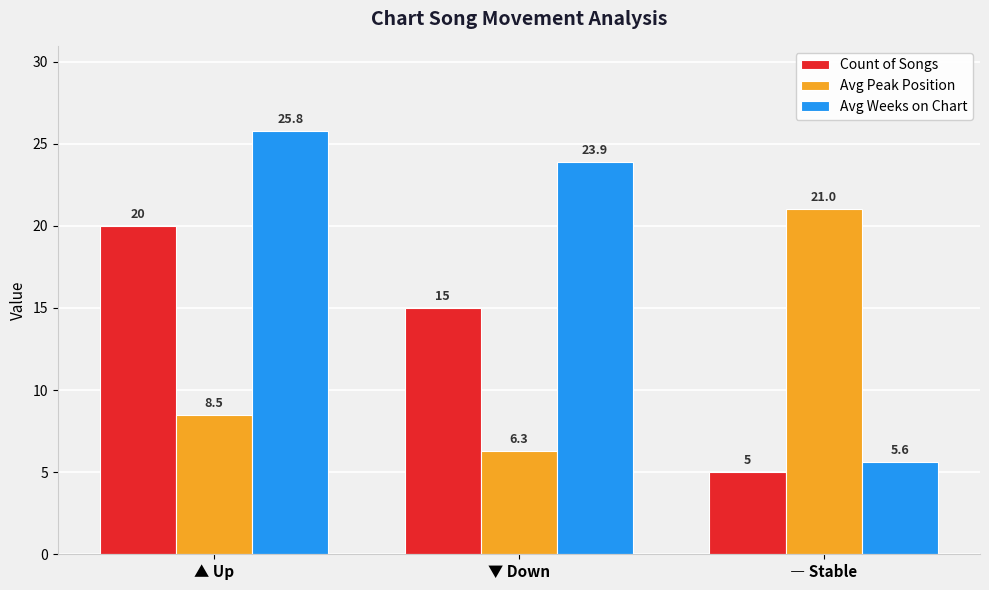

At which category is the sum across all series the highest?

▲ Up